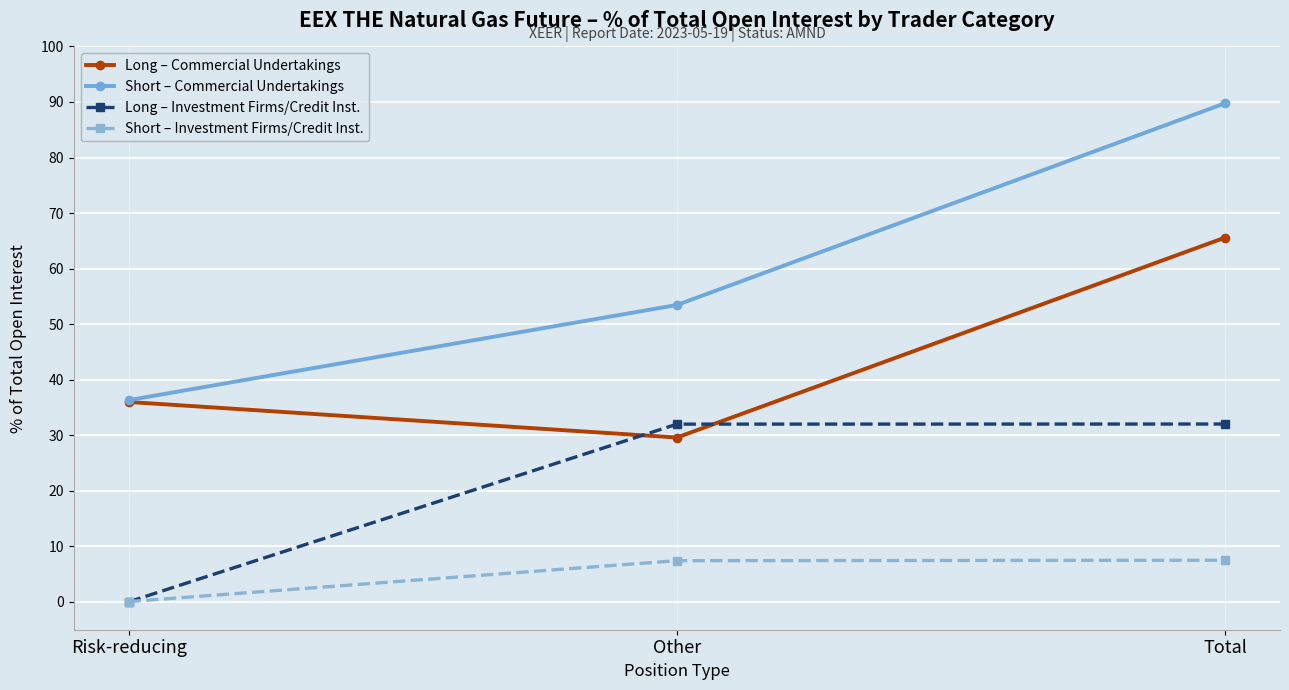

Which series has the largest range (max minus min)?

Short – Commercial Undertakings